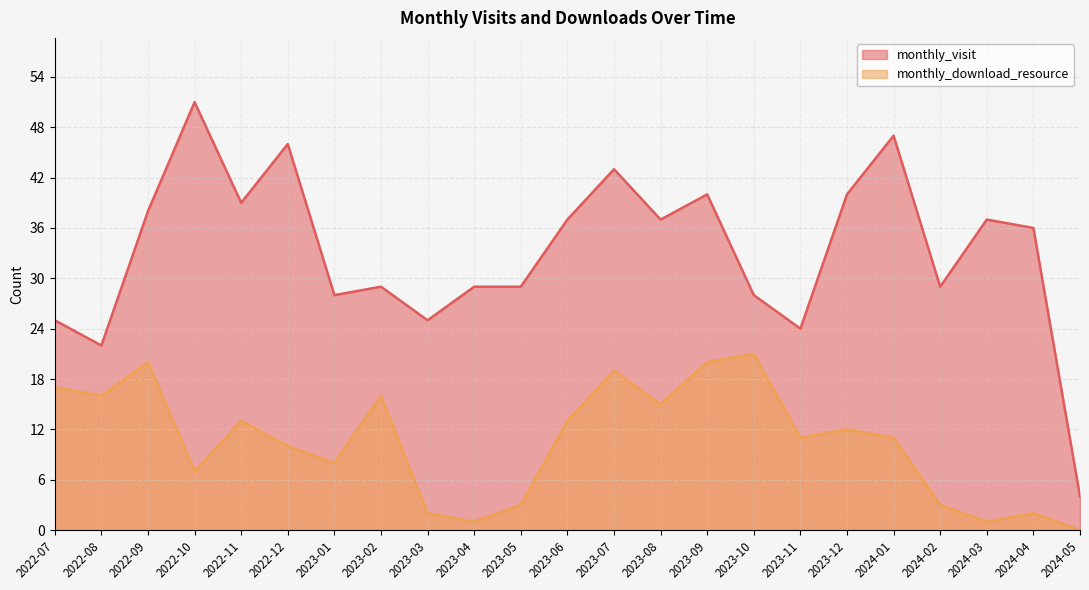

How many lines are shown in the chart?

2